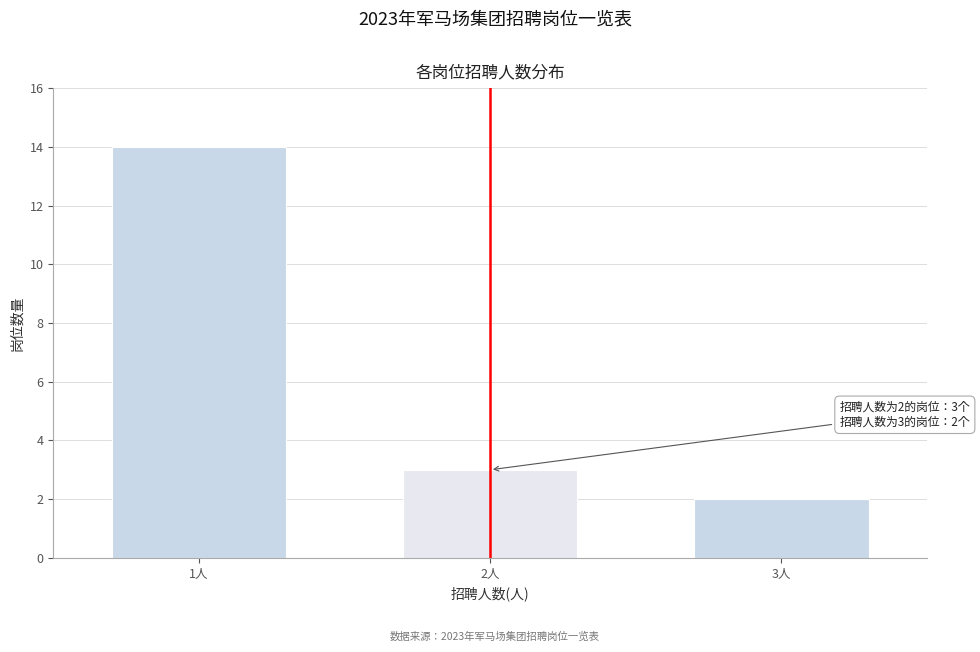

Reading left to right, transcribe all the data shown in this chart.

14	3	2